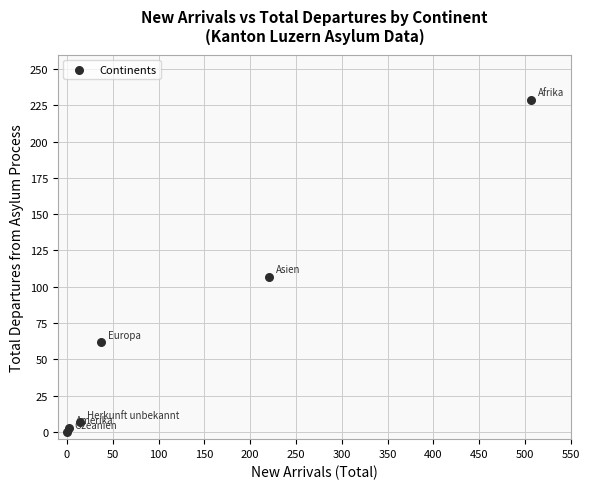

What Y value in the scatter plot is closest to 114?

107